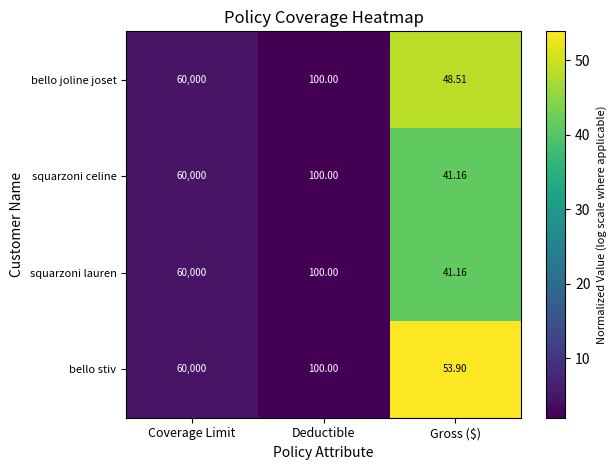

At which label does squarzoni lauren reach its minimum?

Gross ($)